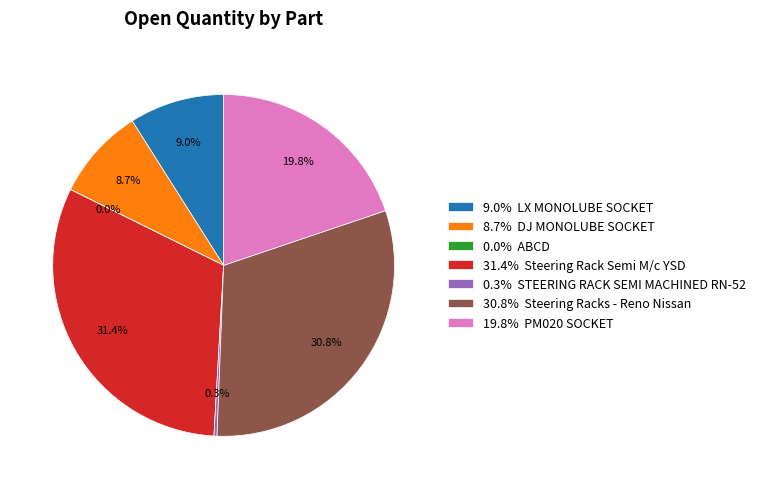

Combined, what portion of the pie is 8.7% DJ MONOLUBE SOCKET and 31.4% Steering Rack Semi M/c YSD?

40.1%